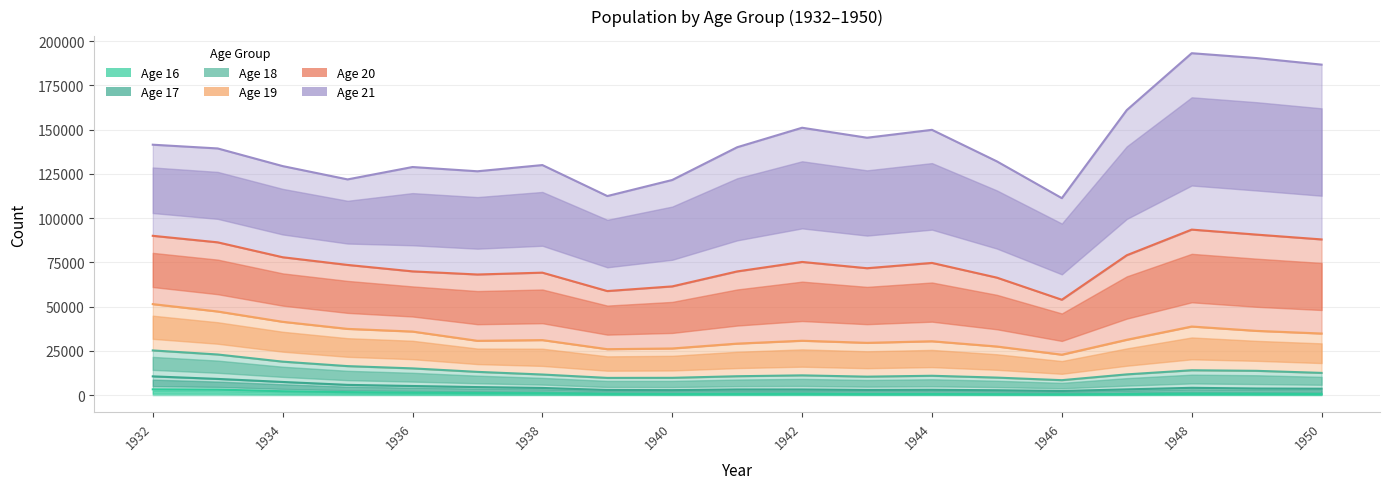

True or false: Age 19 has a value of 30451 at 1944.

True